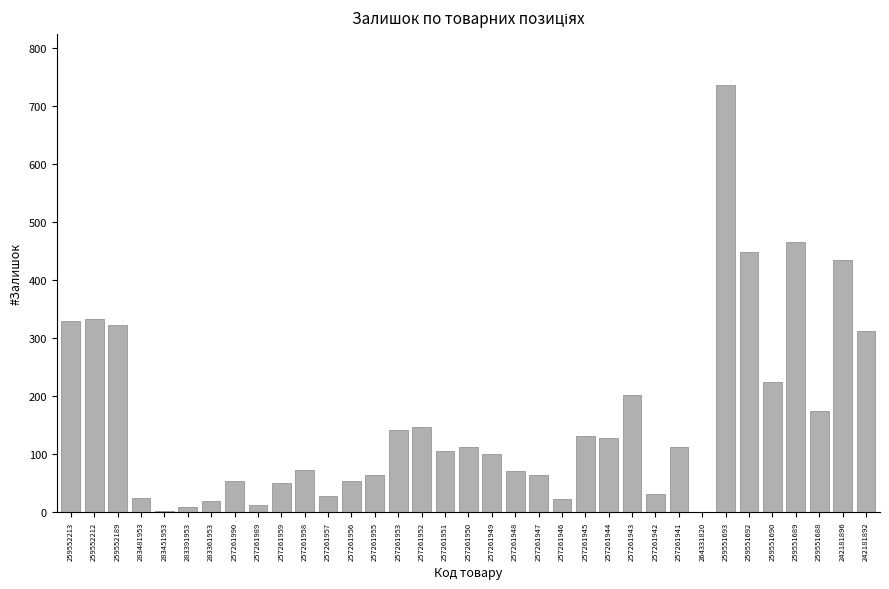

Read the value at 257261955.

64